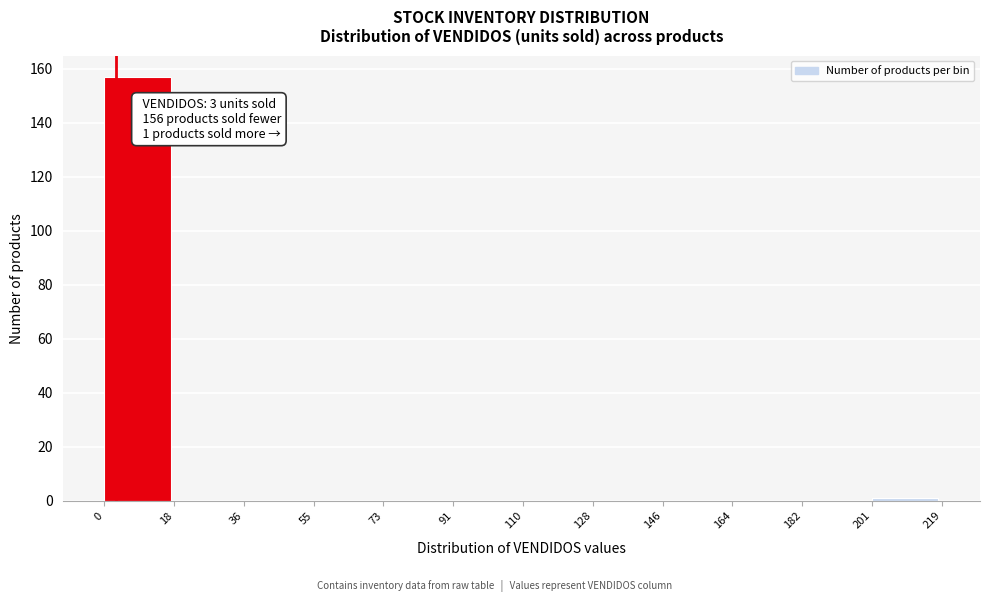

Over which range of the x-axis is the bar tallest?

0 to 18